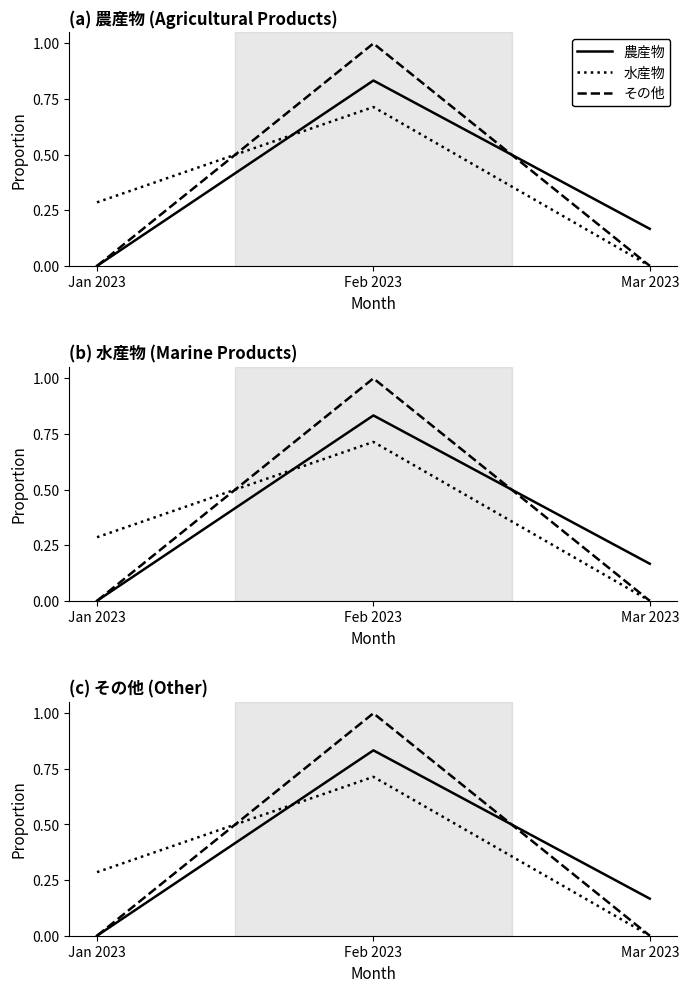

Is it true that 農産物 equals 0.0 at Jan 2023?

True